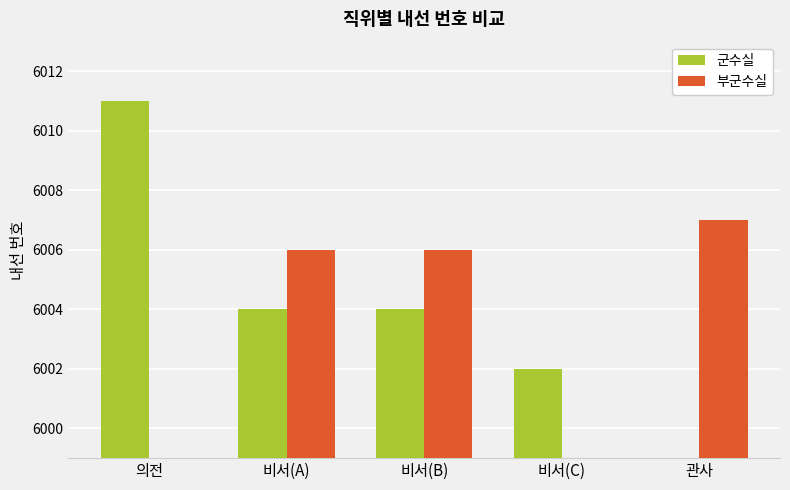

At which category is the sum across all series the highest?

비서(A)